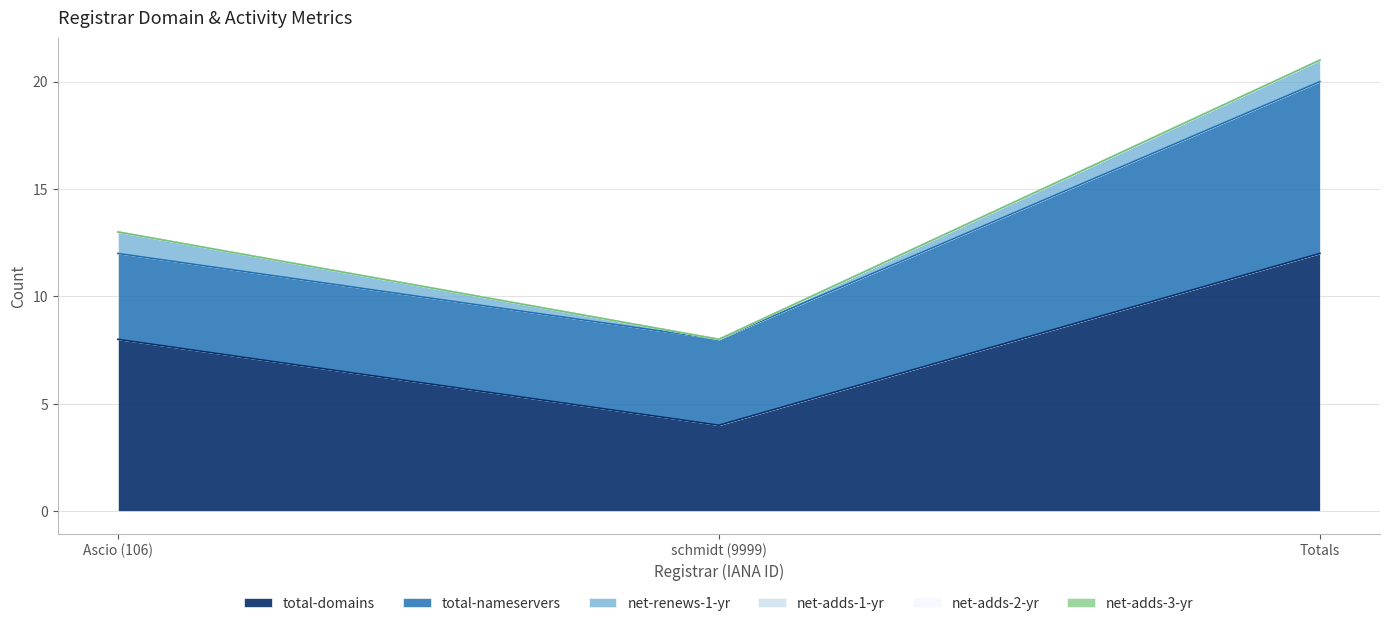

List the series in order of their peak value, highest first.

total-domains, total-nameservers, net-renews-1-yr, net-adds-1-yr, net-adds-2-yr, net-adds-3-yr